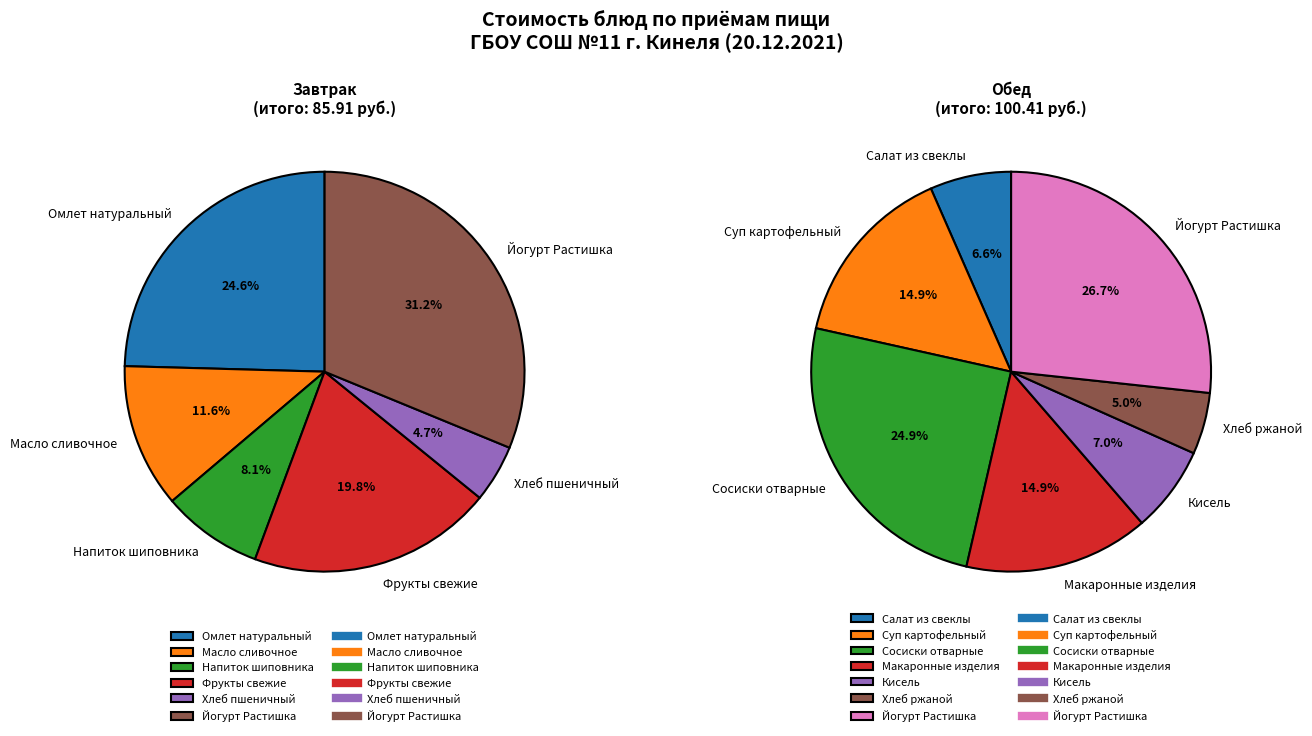

How many segments does this pie chart have?

13